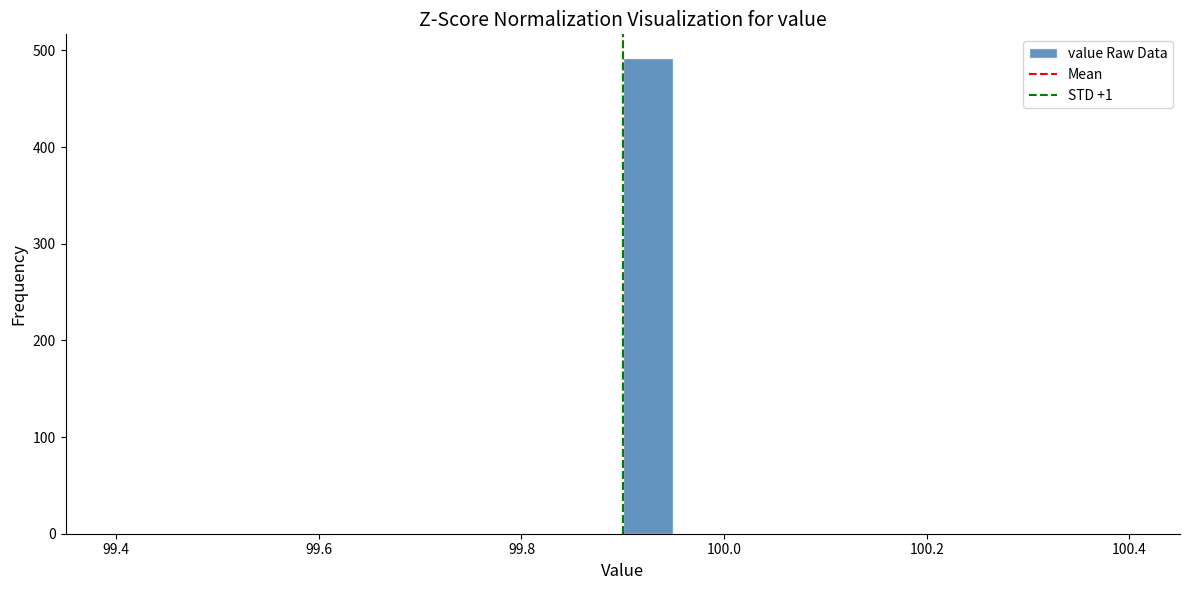

Around what value on the x-axis is the tallest bar? Give the approximate position of its centre, as read against the axis.

99.92